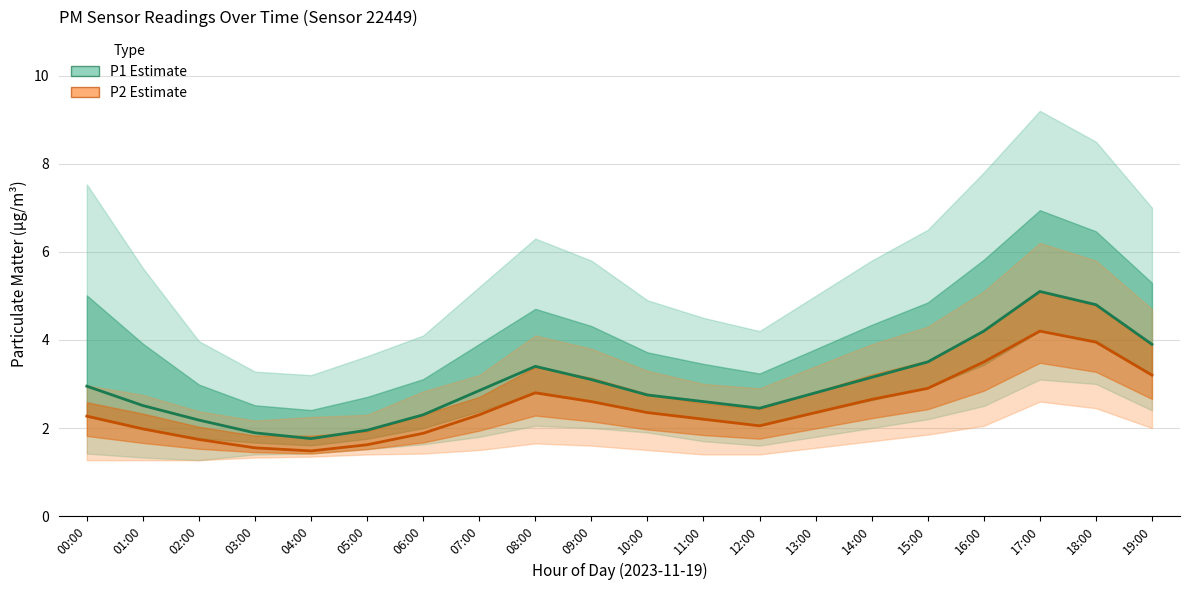

List the series in order of their peak value, highest first.

P1 (PM10 estimate), P2 (PM2.5 estimate)